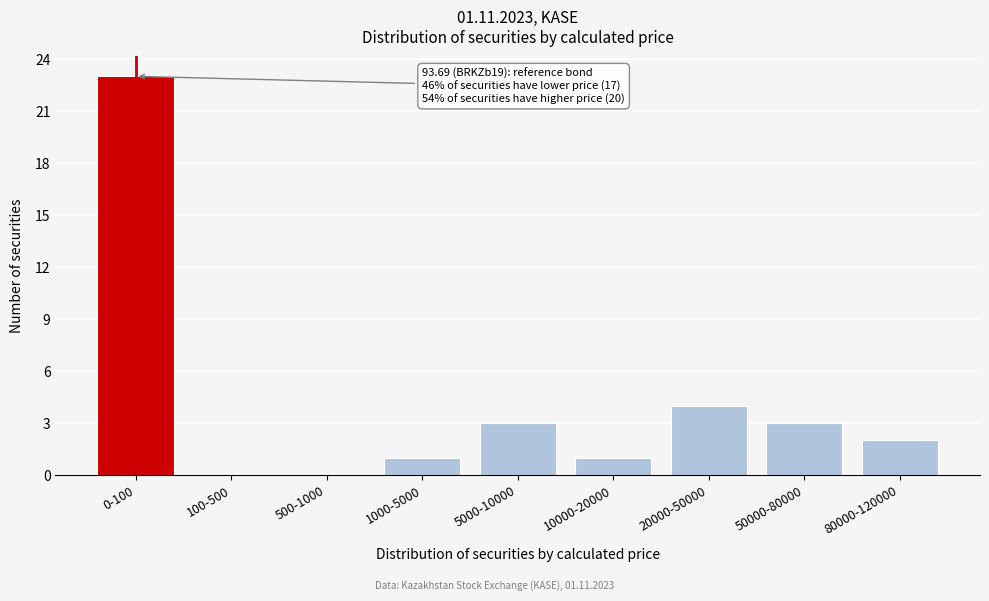

Reading right to left, what are all the values shown in this chart?

80000-120000=2	50000-80000=3	20000-50000=4	10000-20000=1	5000-10000=3	1000-5000=1	500-1000=0	100-500=0	0-100=23